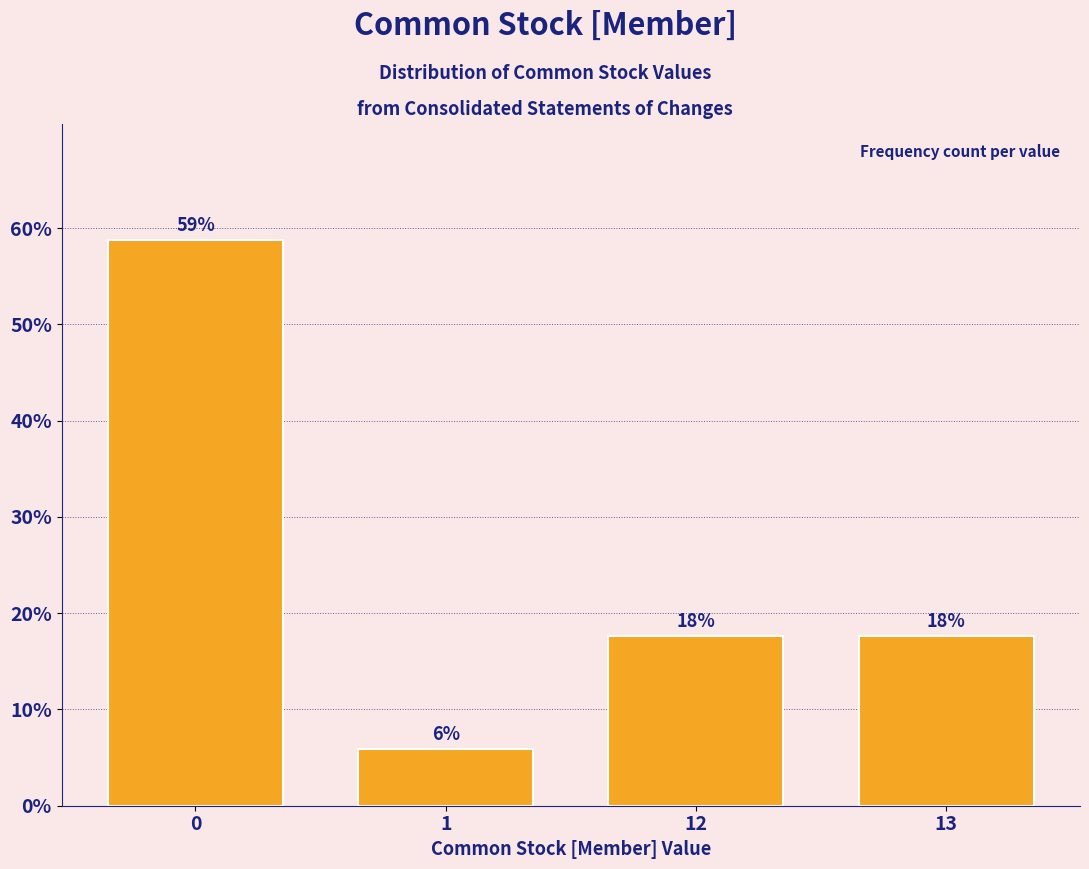

Are the bars horizontal?

No